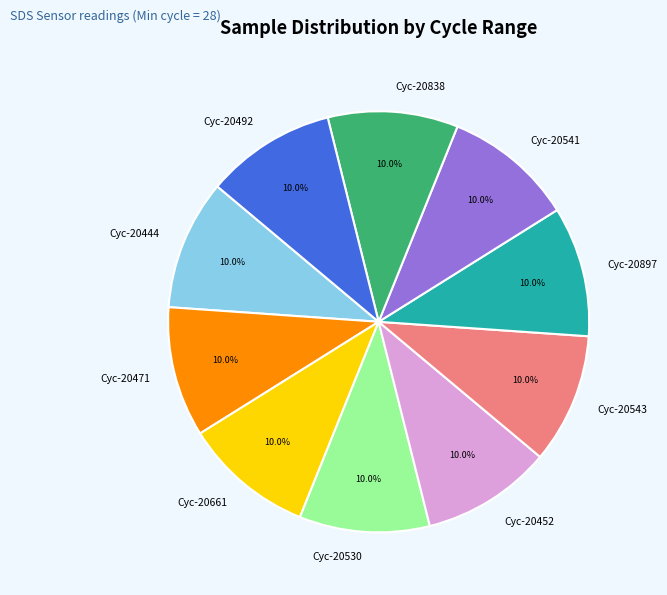

Combined, what portion of the pie is Cyc-20452 and Cyc-20541?

20.0%